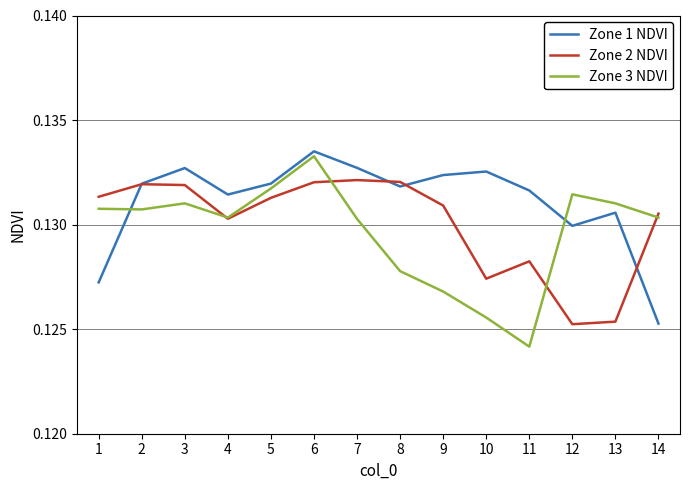

What are all the series names shown in the legend?

Zone 1 NDVI, Zone 2 NDVI, Zone 3 NDVI